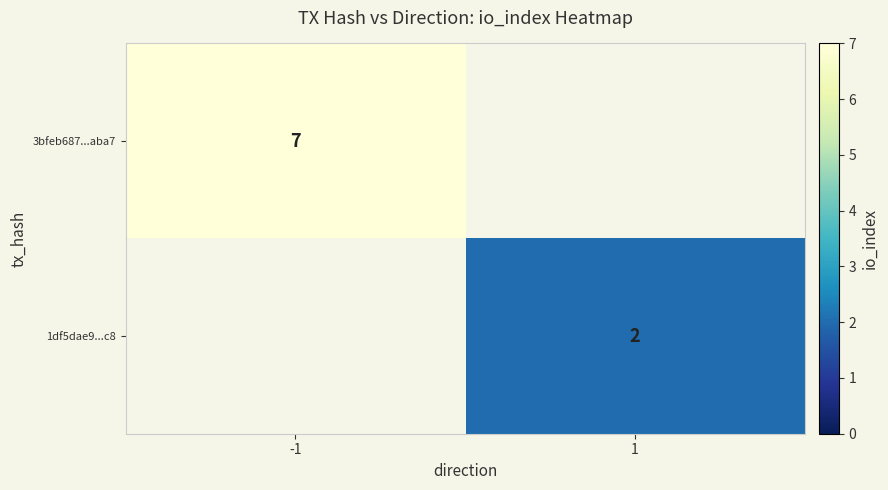

Is it true that 3bfeb687...aba7 equals 7 at -1?

True